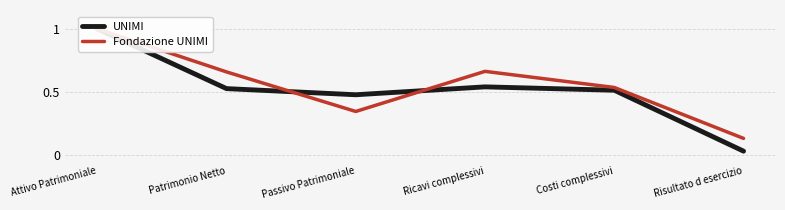

What is the difference between the maximum and minimum values in the UNIMI series?

1.0